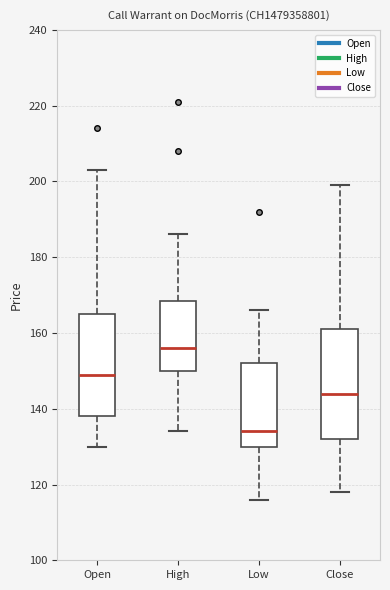

Reading left to right, transcribe this box plot: for each box, give where its median line is, the range the box spans, and where its two whiskers end, as read against the y-axis. The values are not printed on the chart, so give them approximately, as read against the axis.

Open: median 150, box 138 to 166, whiskers 130 to 204
High: median 156, box 150 to 168, whiskers 134 to 186
Low: median 134, box 130 to 152, whiskers 116 to 166
Close: median 144, box 132 to 162, whiskers 118 to 200